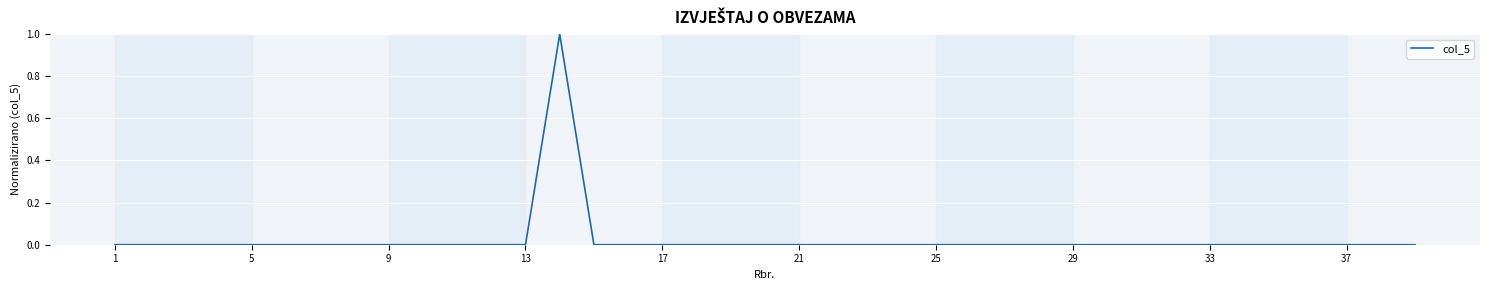

Where is the data nearest to the value 0?

1